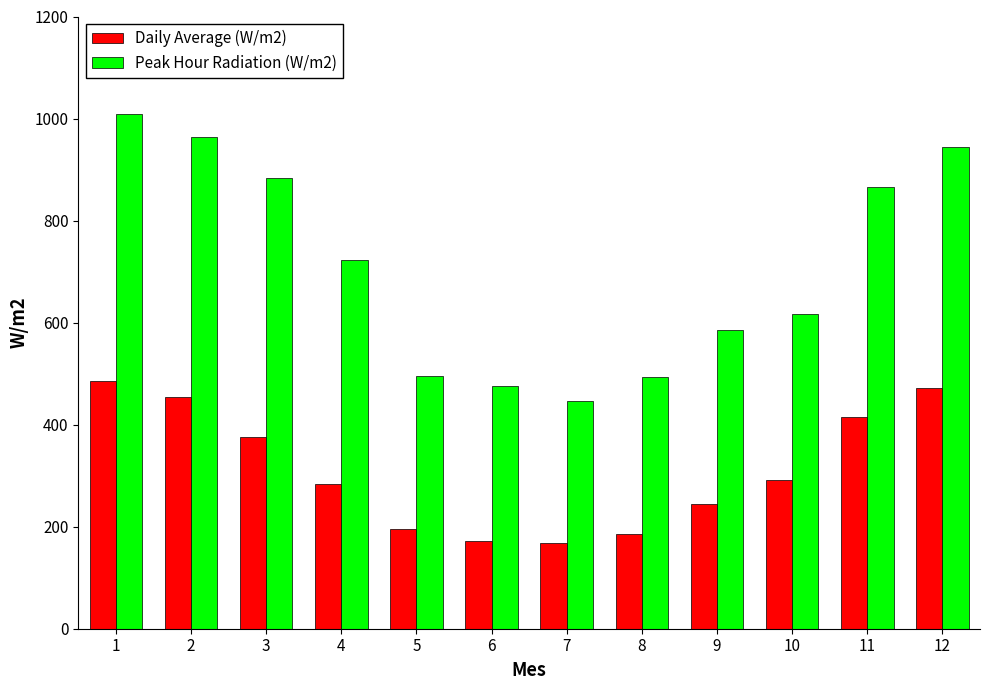

At how many categories does at least one series exceed 648?

6